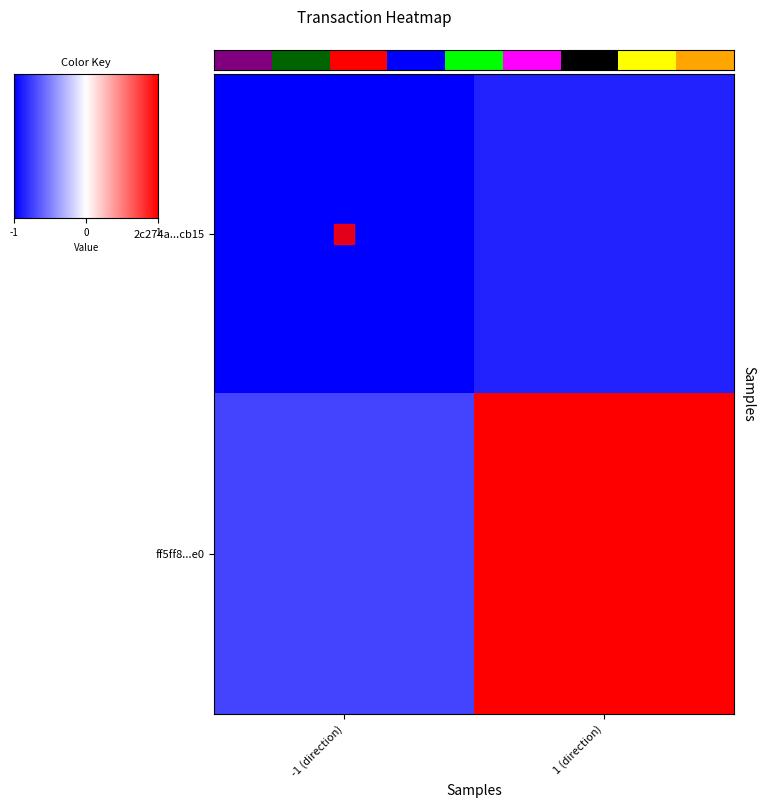

Reading left to right, transcribe all the data shown in this chart.

2c274a...cb15: -1 (direction)=-1.0	1 (direction)=-0.9
ff5ff8...e0: -1 (direction)=-0.7	1 (direction)=1.0